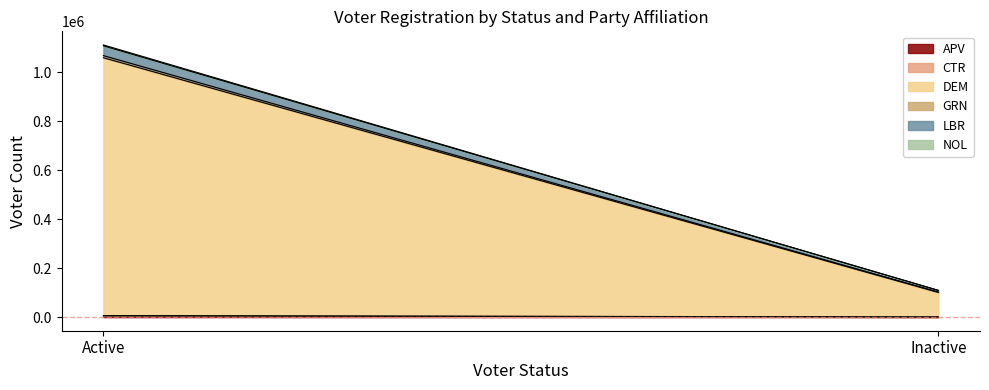

The value of CTR at Inactive is 59. True or false?

False